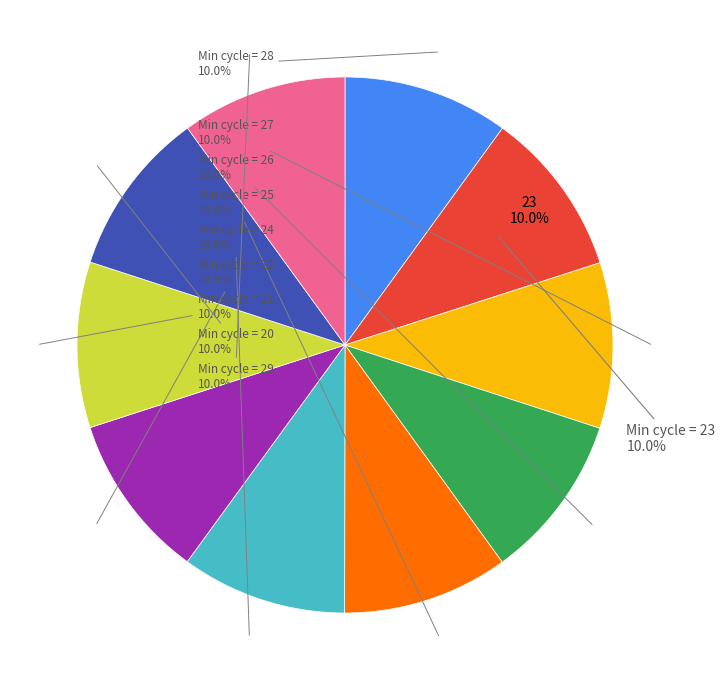

Count the number of slices in the pie.

10